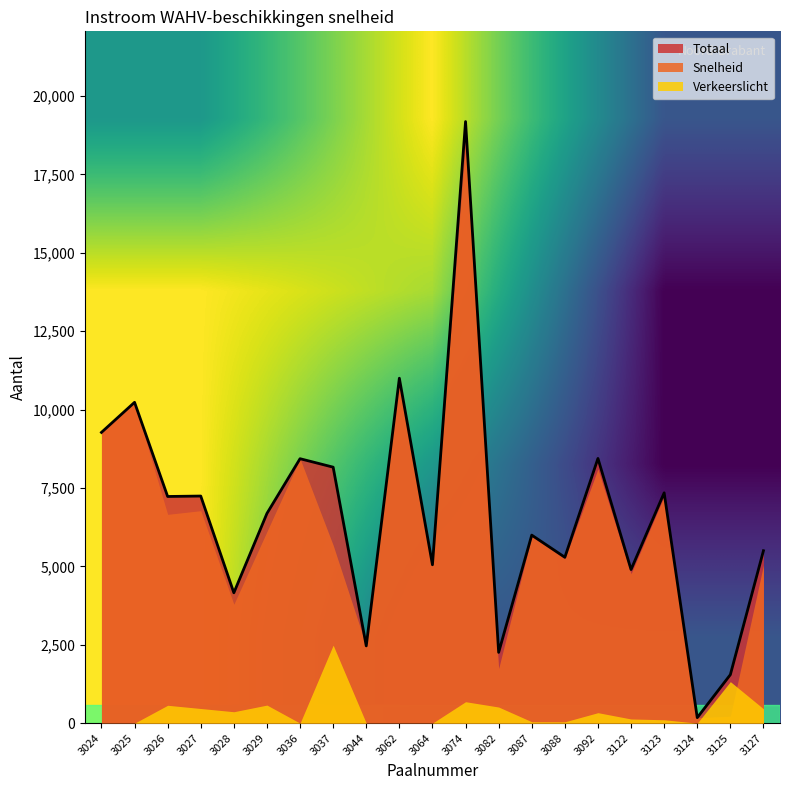

What value does the data have at 3088, to the nearest 50?

5300